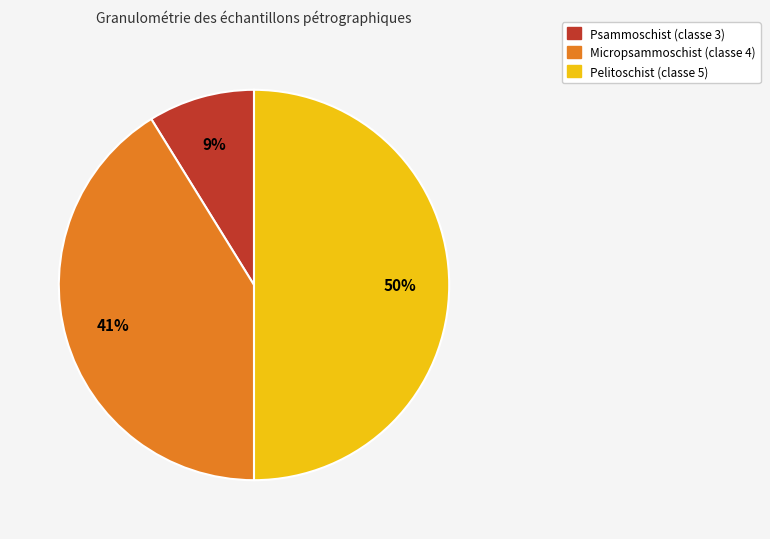

To the nearest percent, what is the average slice percentage?

33%